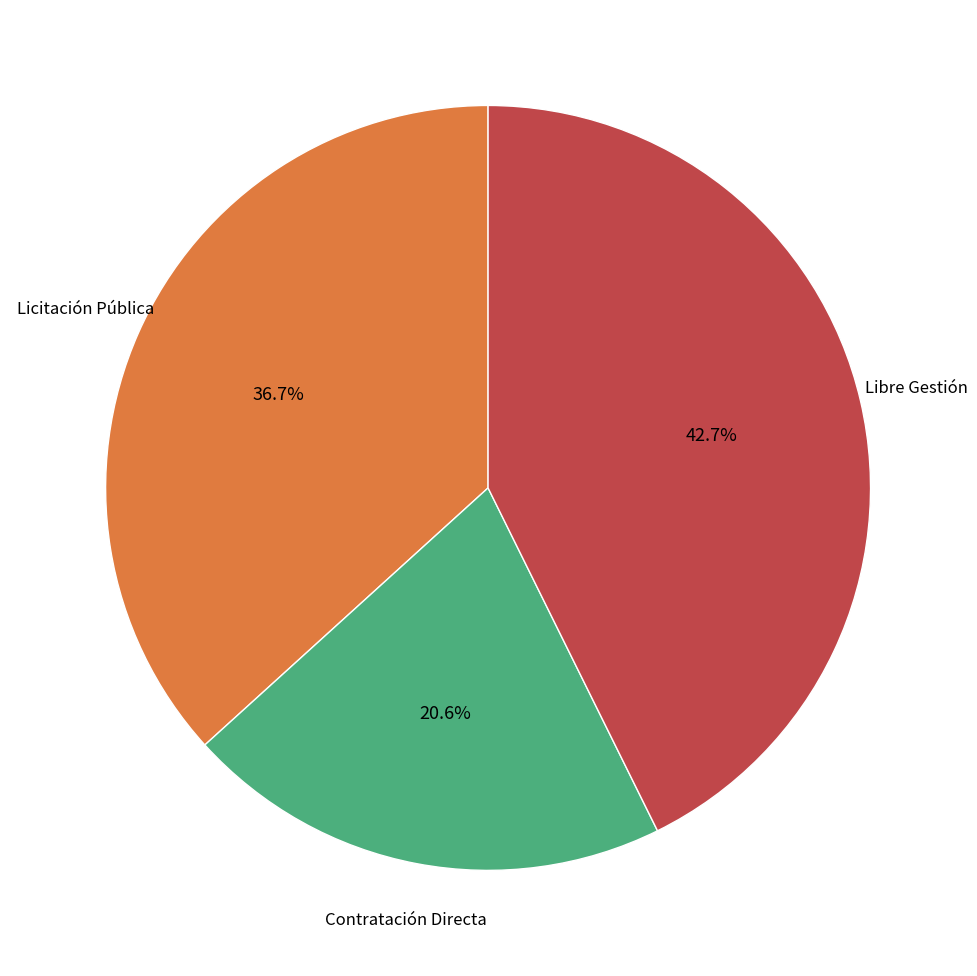

Does any single category account for the majority?

No